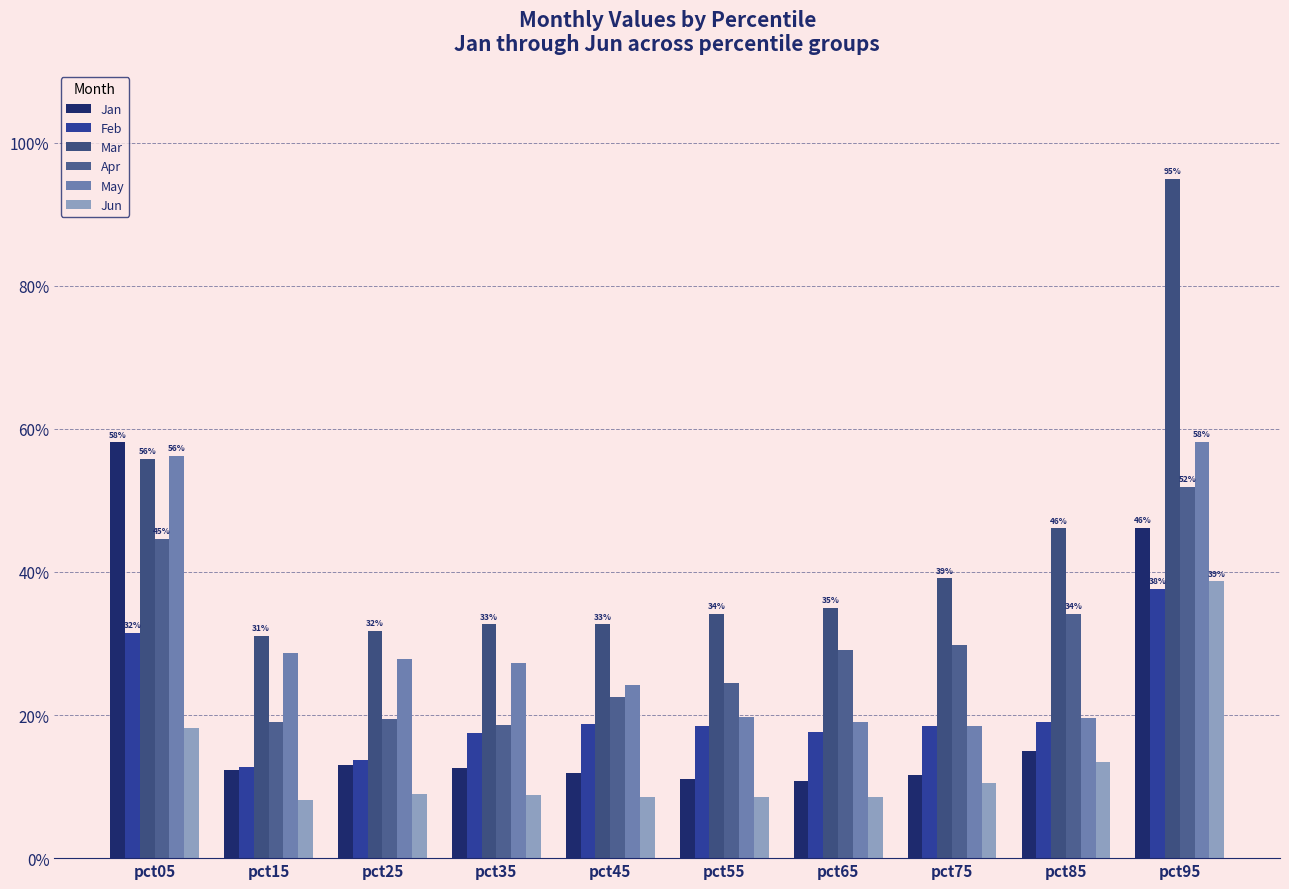

Does the chart contain any negative values?

No